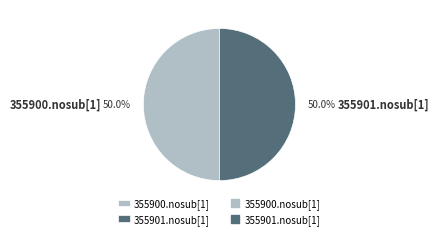

Combined, what portion of the pie is 355901.nosub[1] and 355900.nosub[1]?

100.0%